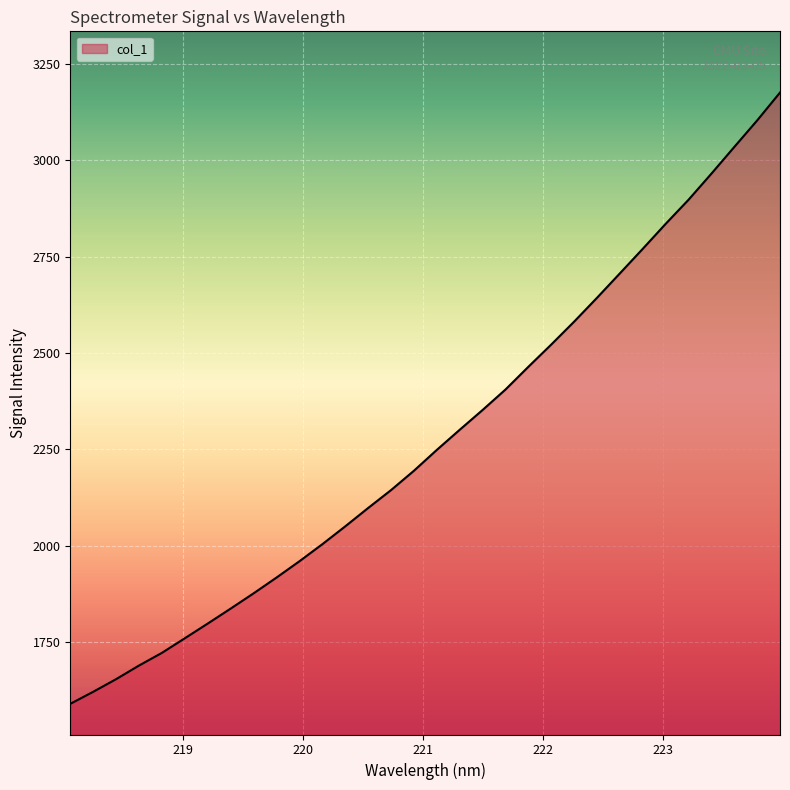

What is the greatest value displayed?

3175.3